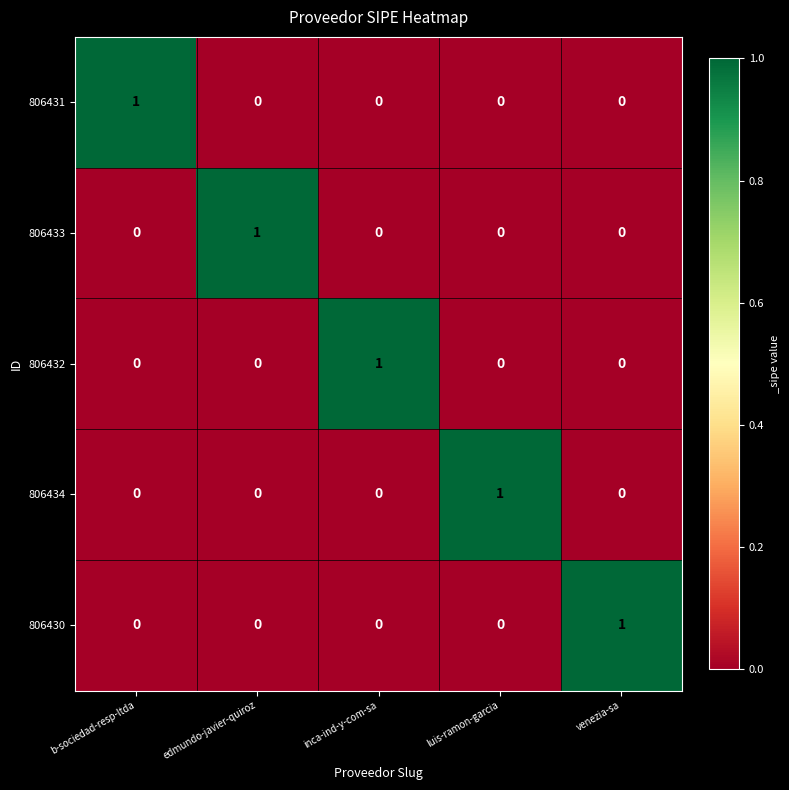

Reading left to right, extract all data points from this chart.

806431: b-sociedad-resp-ltda=1	edmundo-javier-quiroz=0	inca-ind-y-com-sa=0	luis-ramon-garcia=0	venezia-sa=0
806433: b-sociedad-resp-ltda=0	edmundo-javier-quiroz=1	inca-ind-y-com-sa=0	luis-ramon-garcia=0	venezia-sa=0
806432: b-sociedad-resp-ltda=0	edmundo-javier-quiroz=0	inca-ind-y-com-sa=1	luis-ramon-garcia=0	venezia-sa=0
806434: b-sociedad-resp-ltda=0	edmundo-javier-quiroz=0	inca-ind-y-com-sa=0	luis-ramon-garcia=1	venezia-sa=0
806430: b-sociedad-resp-ltda=0	edmundo-javier-quiroz=0	inca-ind-y-com-sa=0	luis-ramon-garcia=0	venezia-sa=1